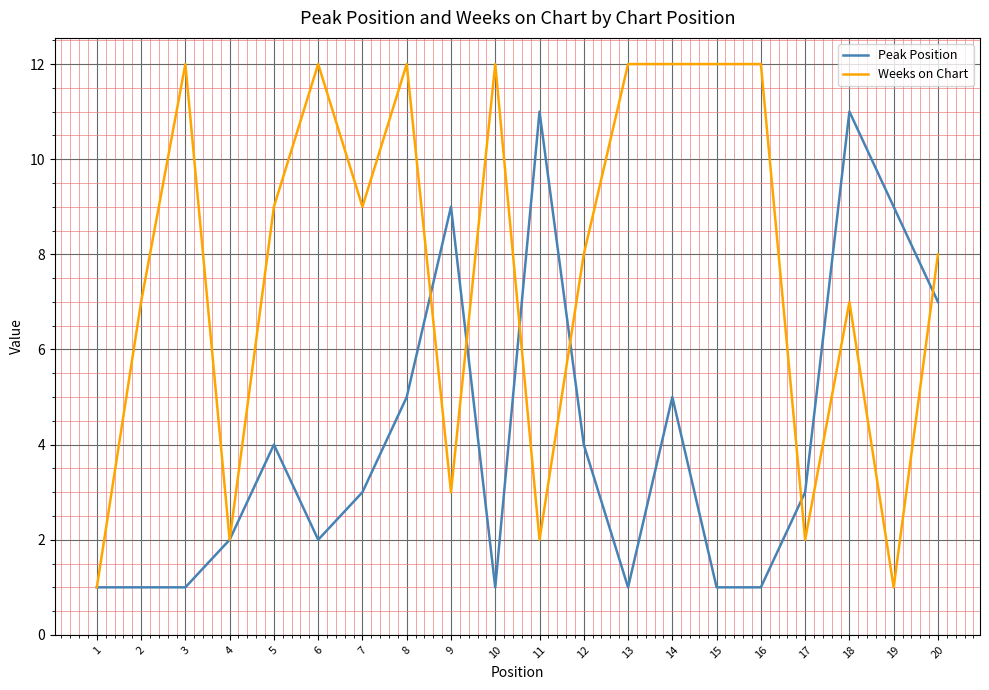

At which label does Peak Position first exceed 3?

5